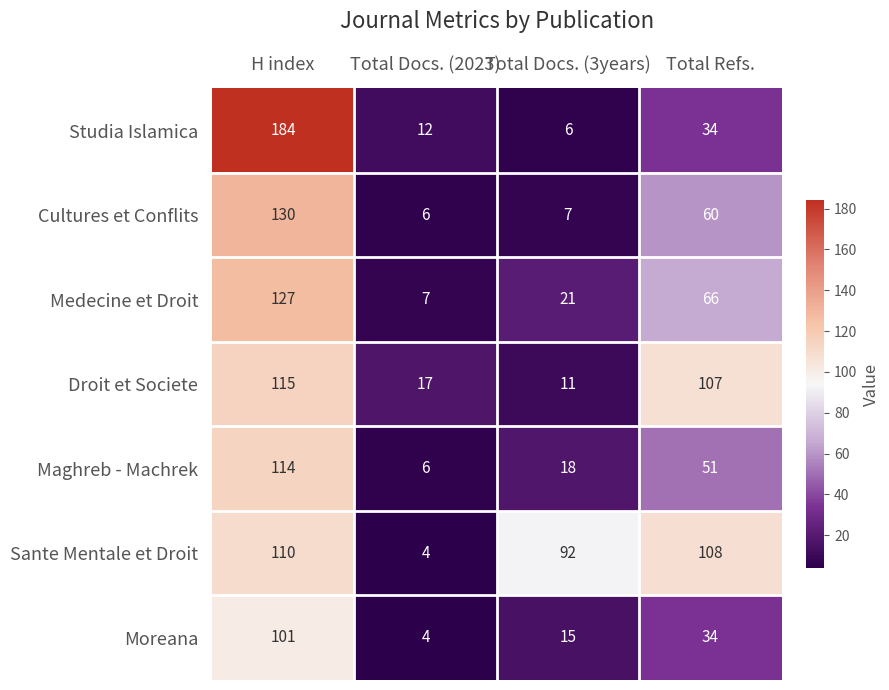

Reading left to right, transcribe all the data shown in this chart.

Studia Islamica: 184	12	6	34
Cultures et Conflits: 130	6	7	60
Medecine et Droit: 127	7	21	66
Droit et Societe: 115	17	11	107
Maghreb - Machrek: 114	6	18	51
Sante Mentale et Droit: 110	4	92	108
Moreana: 101	4	15	34